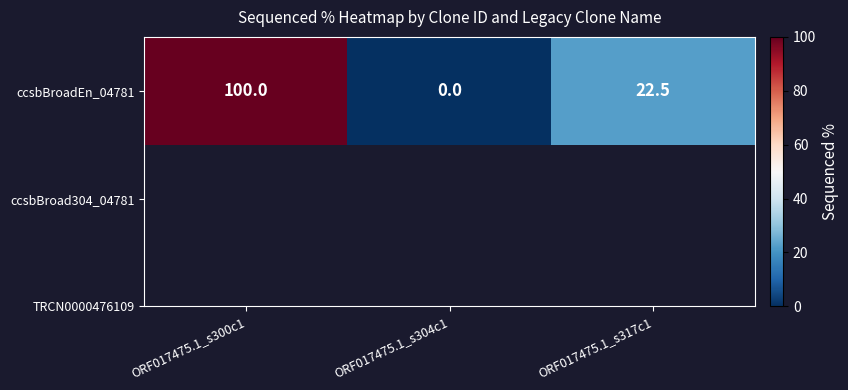

How many values exceed 22?

2